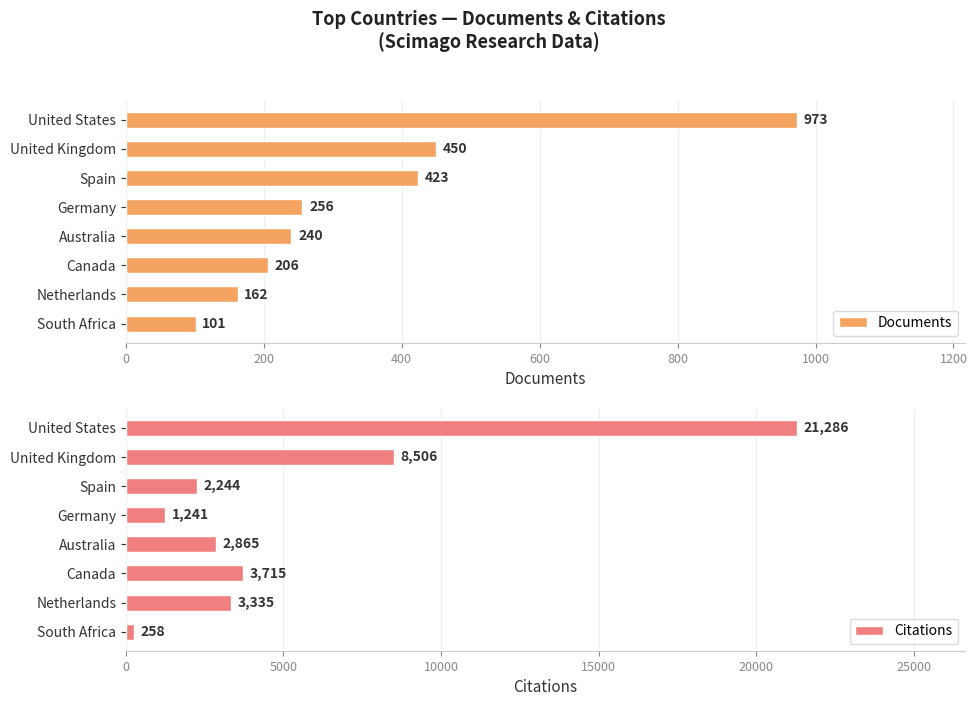

What is the value of the Documents bar at the 8th from the left?

101